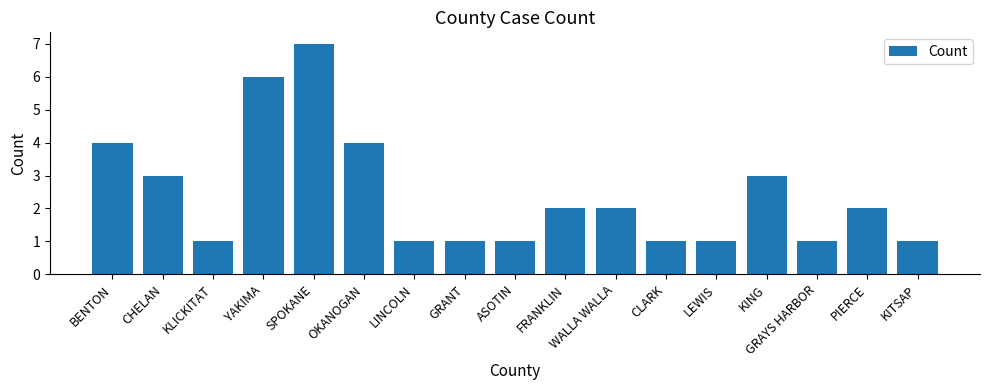

How many data points does each series have?

17